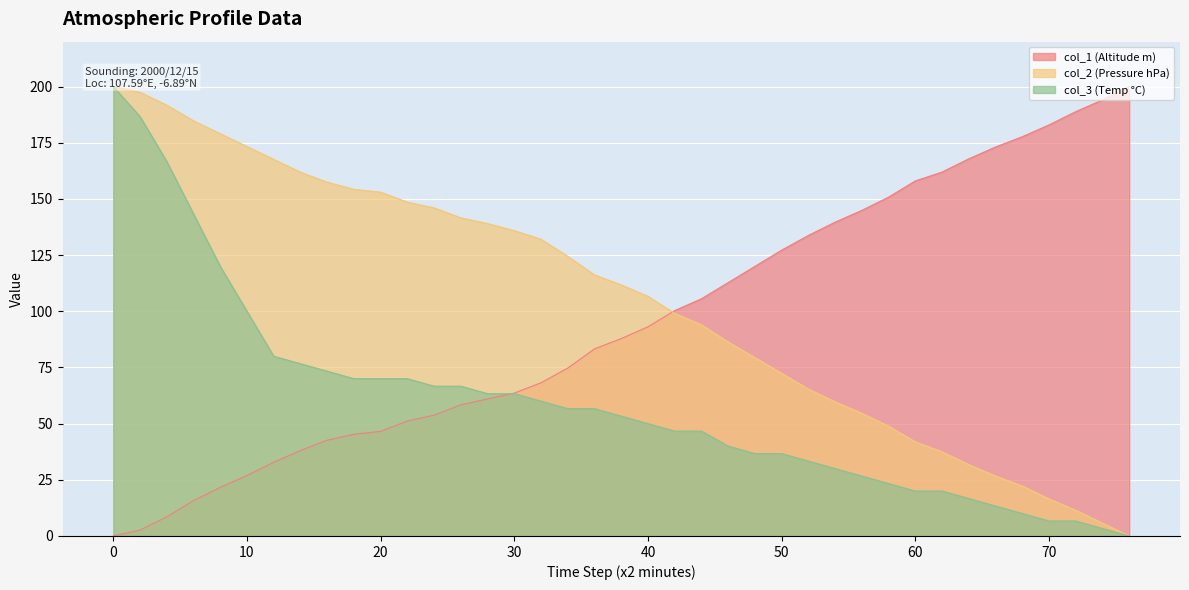

True or false: col_1 (Altitude m) has a value of 72.7 at 18.

False